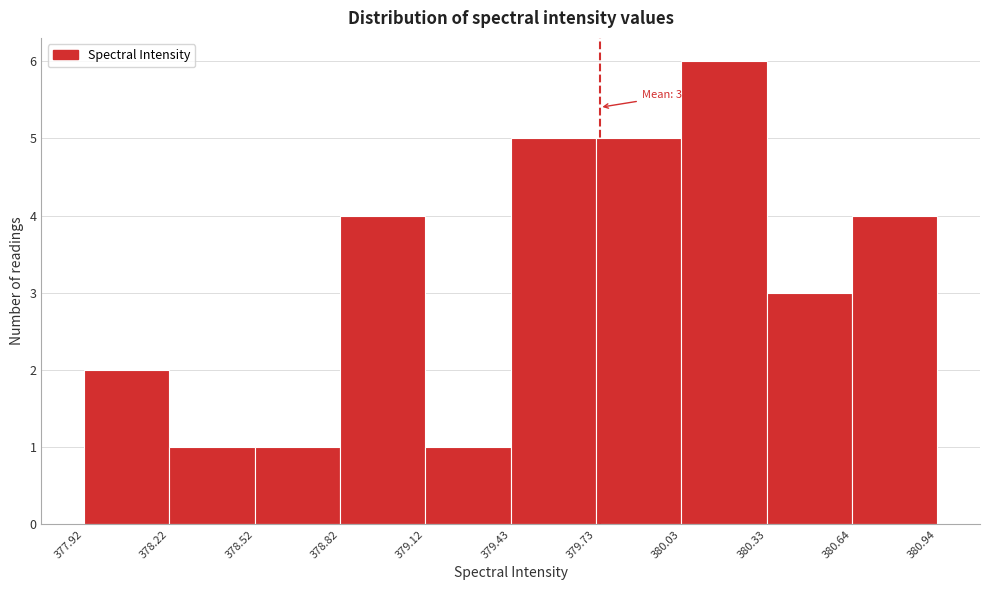

Which range on the x-axis has the tallest bar?

380.03 to 380.33